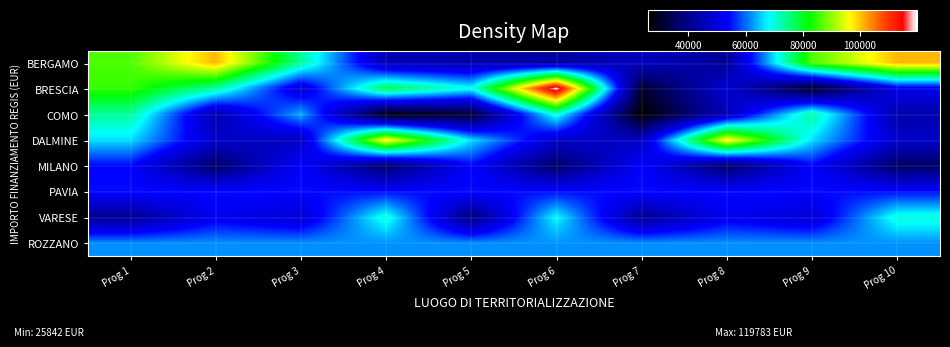

Reading left to right, what are all the values shown in this chart?

BERGAMO: Prog 1=86371.0	Prog 2=100847.1	Prog 3=73886.6	Prog 4=44978.7	Prog 5=44080.6	Prog 6=42816.5	Prog 7=46312.5	Prog 8=41496.0	Prog 9=86371.0	Prog 10=100847.1
BRESCIA: Prog 1=84977.9	Prog 2=73250.1	Prog 3=48776.3	Prog 4=77926.5	Prog 5=68925.6	Prog 6=119783.4	Prog 7=30558.8	Prog 8=48957.9	Prog 9=29640.7	Prog 10=51504.7
COMO: Prog 1=73636.1	Prog 2=44036.1	Prog 3=63747.5	Prog 4=27342.9	Prog 5=30978.2	Prog 6=70077.9	Prog 7=25842.4	Prog 8=45553.7	Prog 9=73636.1	Prog 10=44036.1
DALMINE: Prog 1=66393.6	Prog 2=47794.5	Prog 3=46386.6	Prog 4=97812.0	Prog 5=66393.6	Prog 6=47794.5	Prog 7=46386.6	Prog 8=97812.0	Prog 9=66393.6	Prog 10=47794.5
MILANO: Prog 1=54144.9	Prog 2=36123.8	Prog 3=54144.9	Prog 4=36123.8	Prog 5=54144.9	Prog 6=36123.8	Prog 7=54144.9	Prog 8=36123.8	Prog 9=54144.9	Prog 10=36123.8
PAVIA: Prog 1=54577.6	Prog 2=54577.6	Prog 3=54577.6	Prog 4=54577.6	Prog 5=54577.6	Prog 6=54577.6	Prog 7=54577.6	Prog 8=54577.6	Prog 9=54577.6	Prog 10=54577.6
VARESE: Prog 1=41196.6	Prog 2=52455.4	Prog 3=48646.7	Prog 4=70077.9	Prog 5=38513.5	Prog 6=68180.1	Prog 7=41196.6	Prog 8=52455.4	Prog 9=48646.7	Prog 10=70077.9
ROZZANO: Prog 1=62062.4	Prog 2=62062.4	Prog 3=62062.4	Prog 4=62062.4	Prog 5=62062.4	Prog 6=62062.4	Prog 7=62062.4	Prog 8=62062.4	Prog 9=62062.4	Prog 10=62062.4